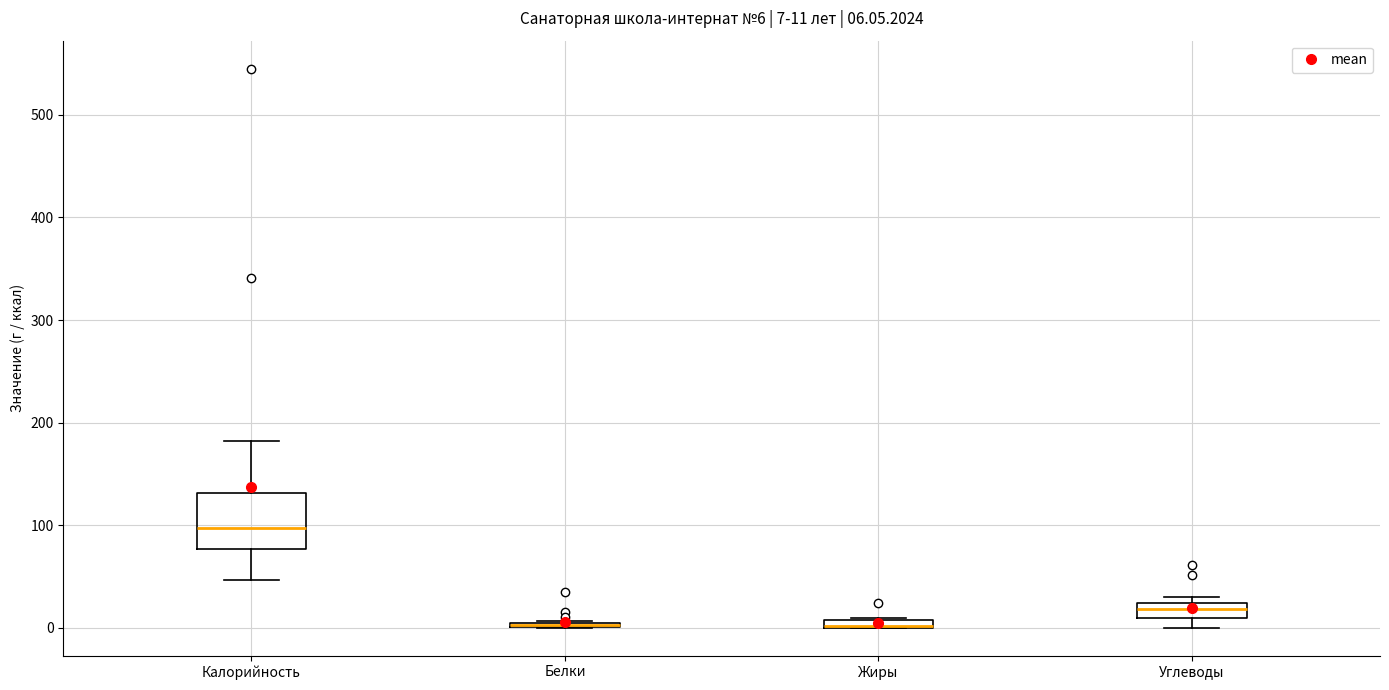

Which box is the tallest, from its lower edge to its upper edge?

Калорийность